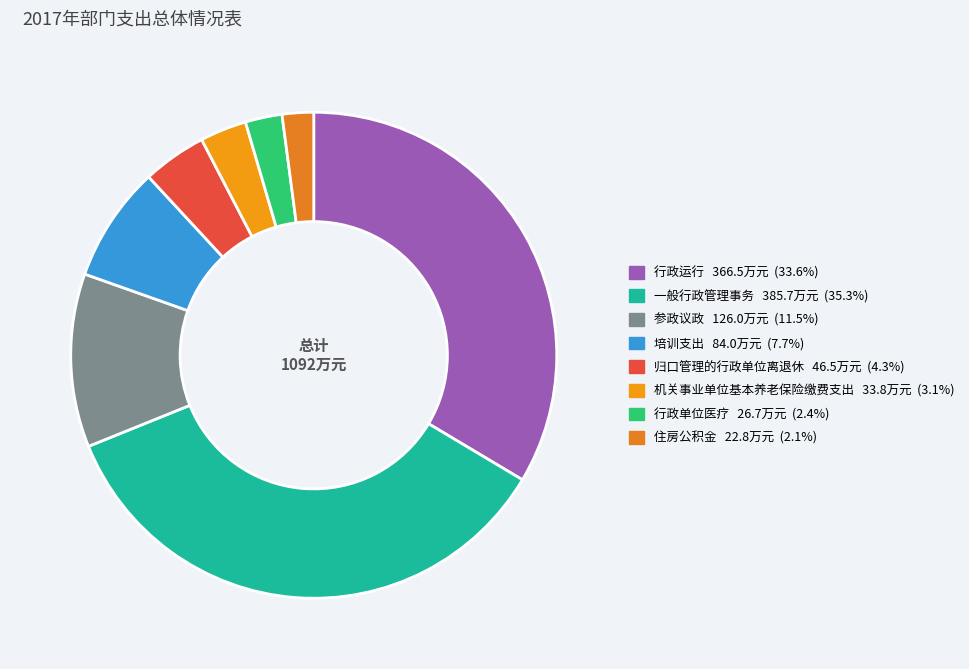

How many slices are in this pie chart?

8